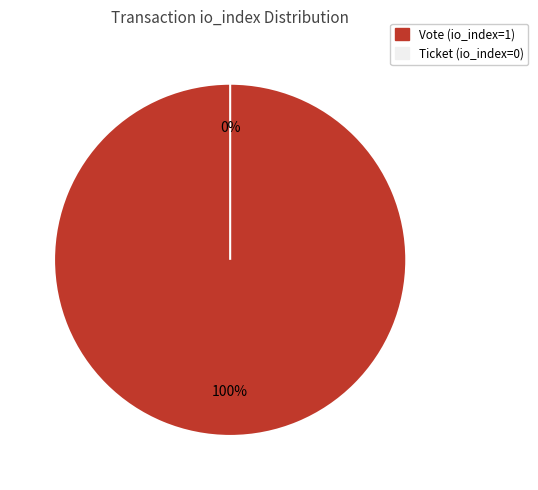

Is there any slice that represents more than half of the pie?

Yes